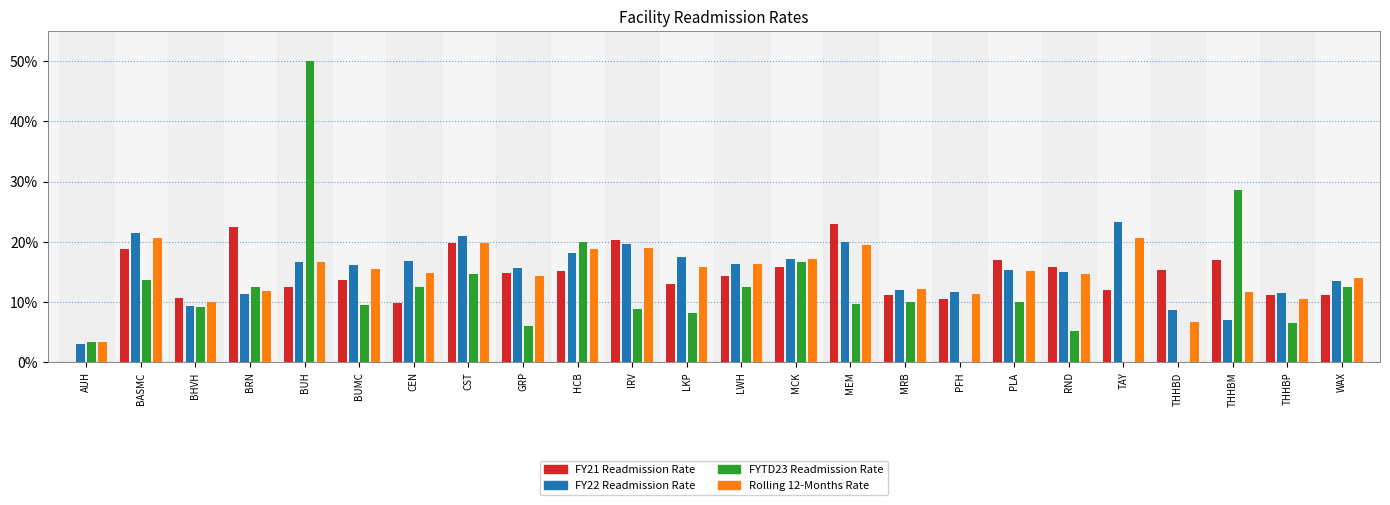

What is the value of the FY21 Readmission Rate bar at the 12th from the left?

0.1